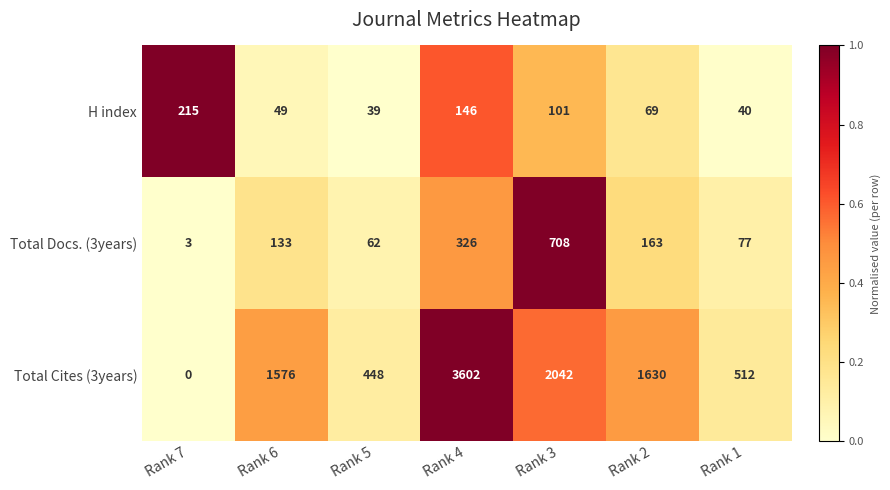

Rank the categories by Total Cites (3years) value from lowest to highest.

Rank 7, Rank 5, Rank 1, Rank 6, Rank 2, Rank 3, Rank 4